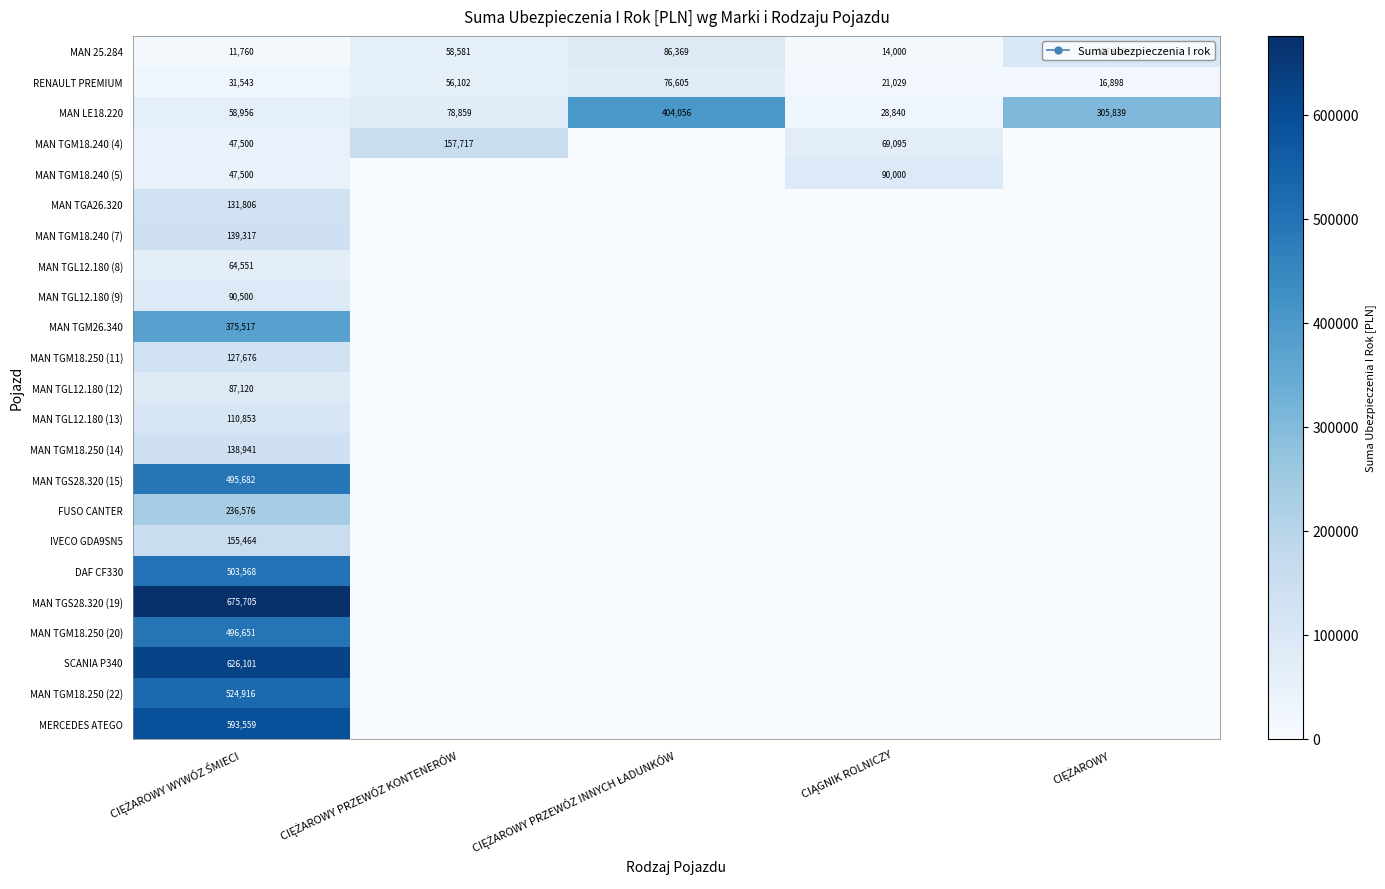

Count the number of data series in this chart.

23